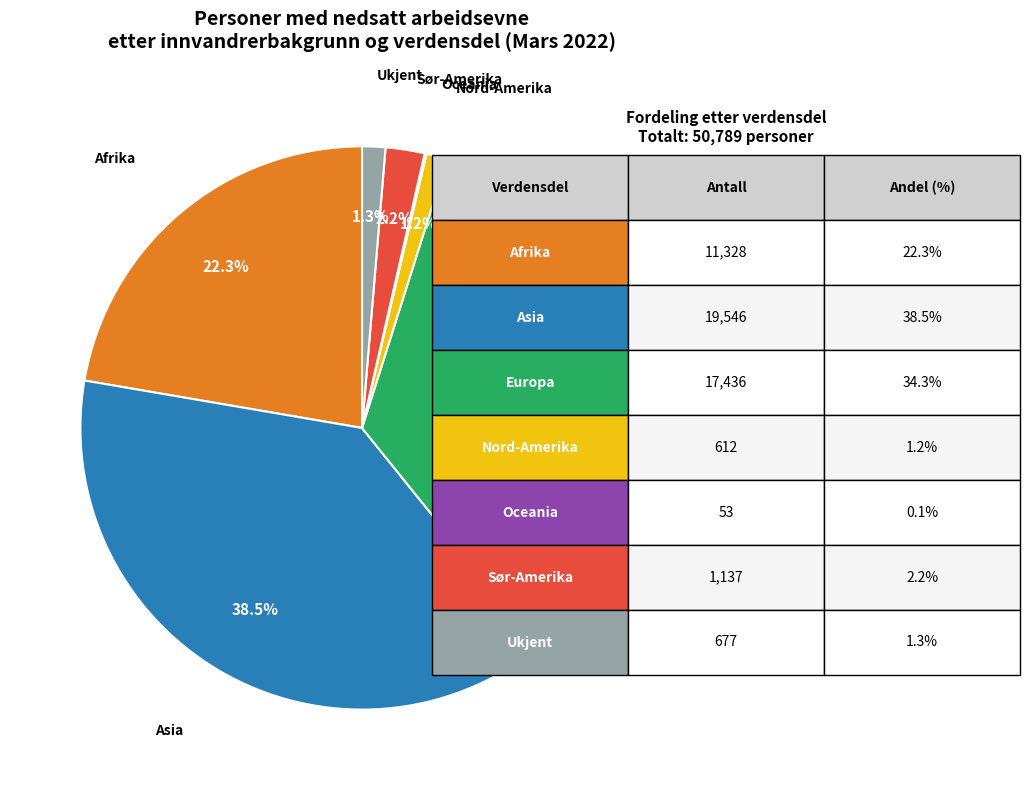

Count the number of slices in the pie.

7